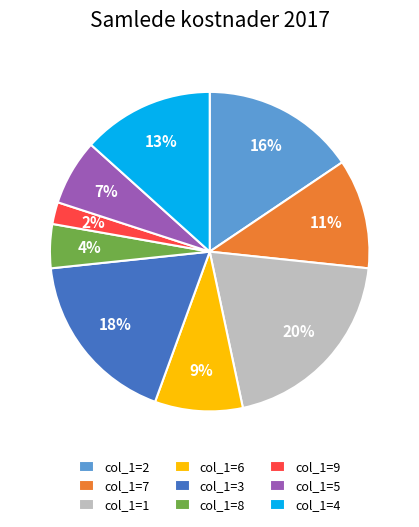

What is the largest slice in the pie chart?

col_1=1